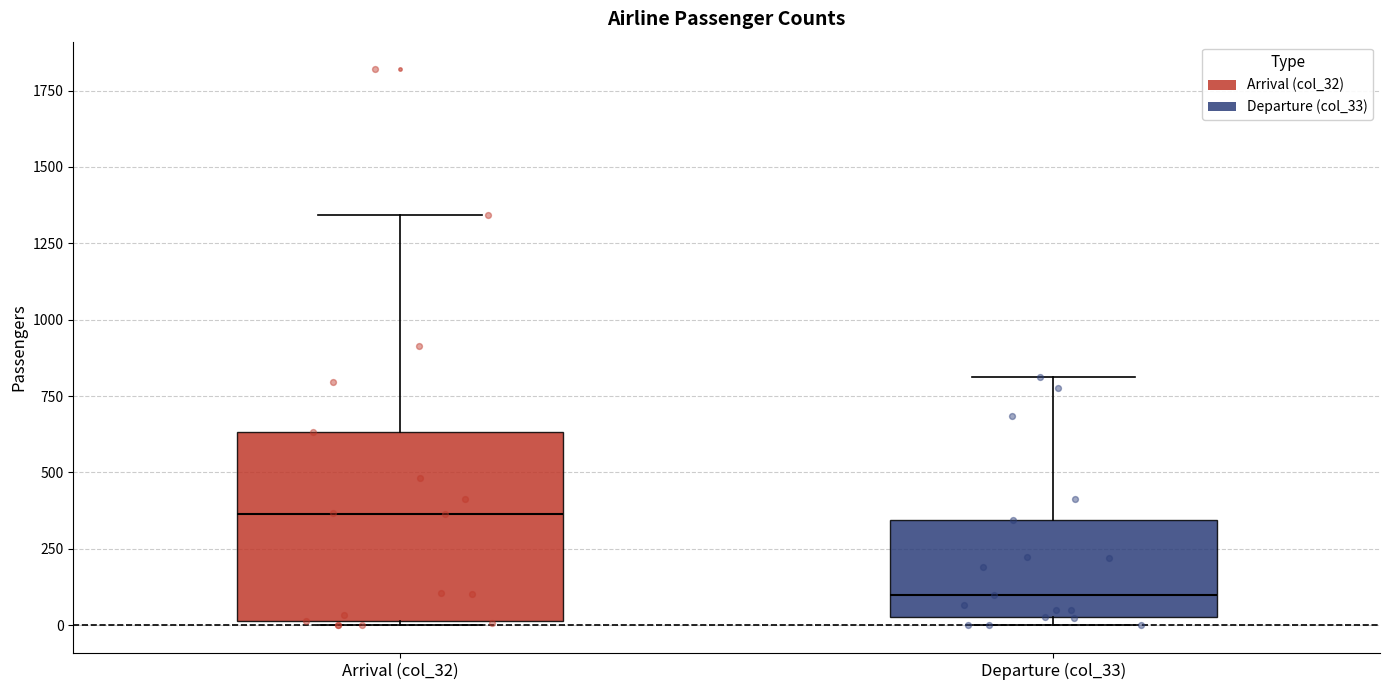

Which box's median line is the lowest?

Departure (col_33)